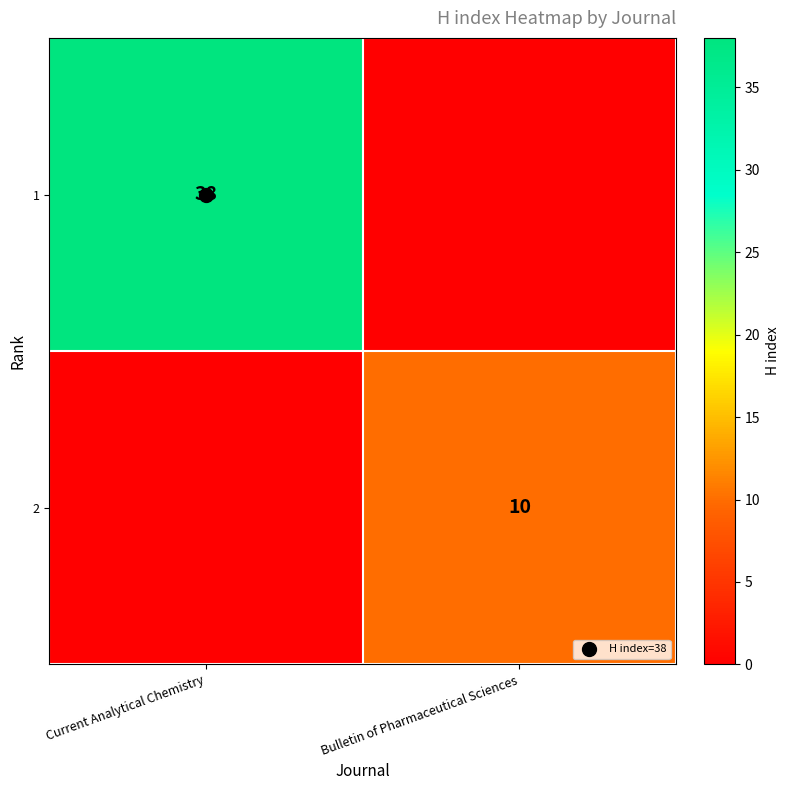

How many data points in 2 are less than 10?

1